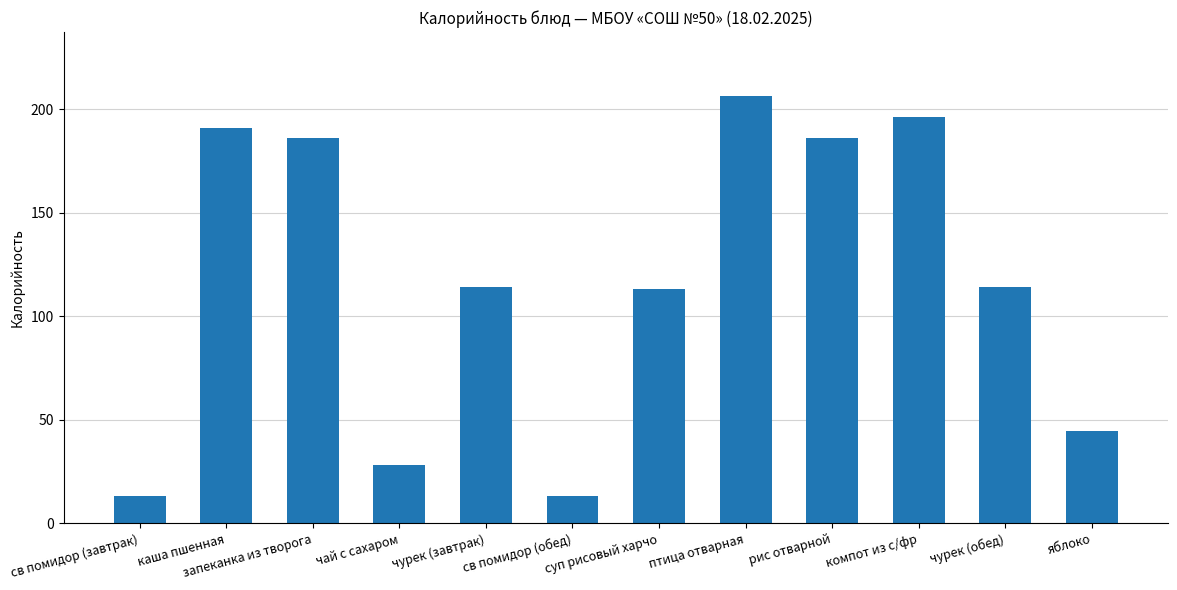

What is the smallest value displayed?

13.2